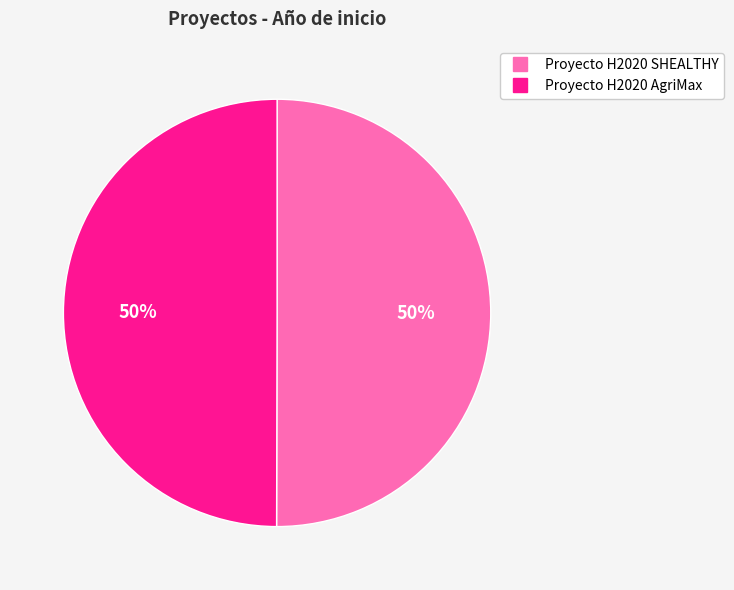

Count the number of slices in the pie.

2